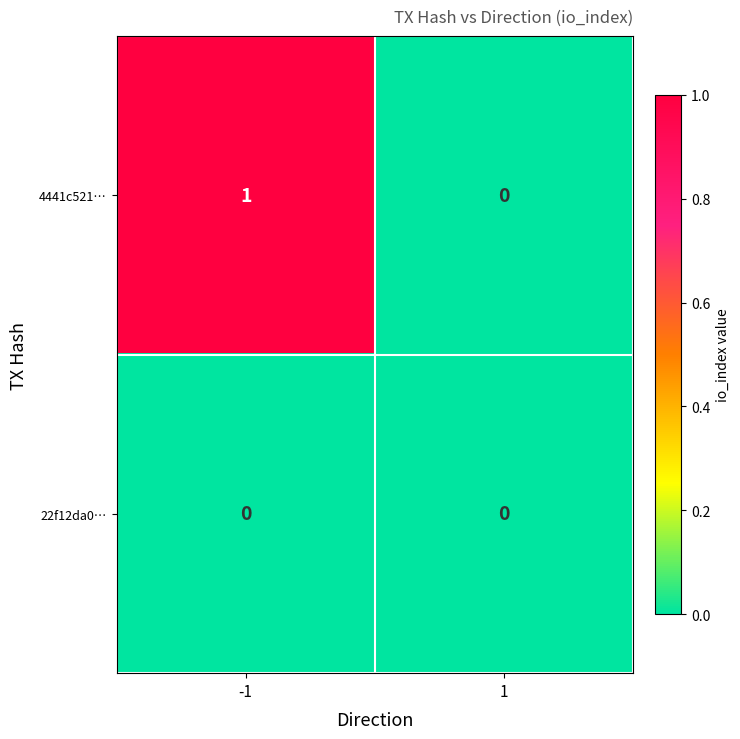

How many series are shown in this chart?

2